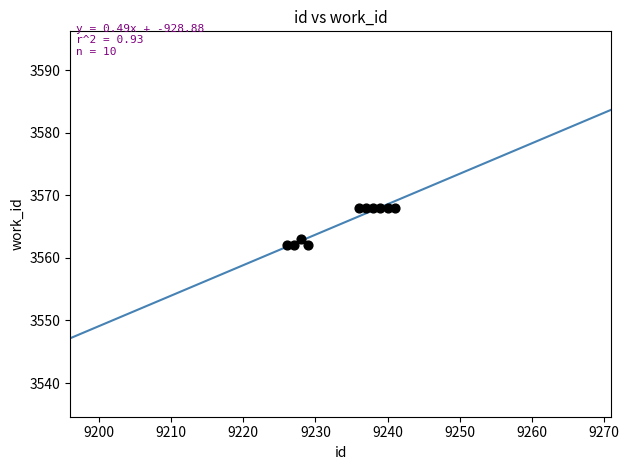

What Y value in the scatter plot is closest to 3565?

3563